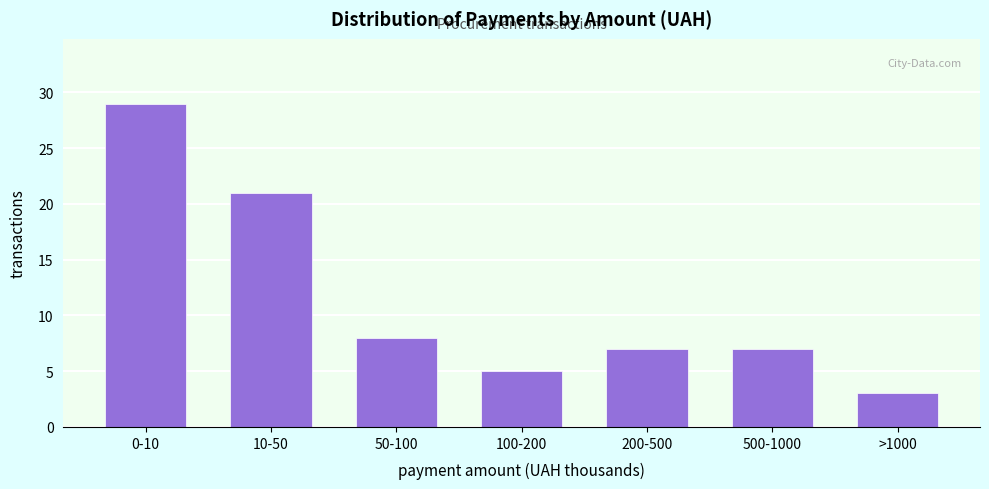

Reading right to left, what are all the values shown in this chart?

3	7	7	5	8	21	29